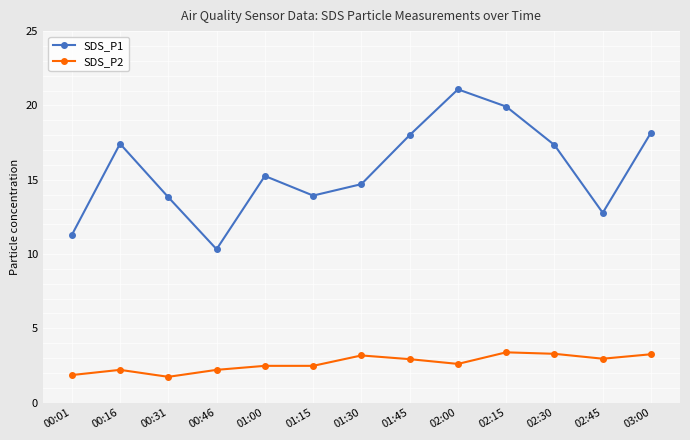

How many series are shown in this chart?

2